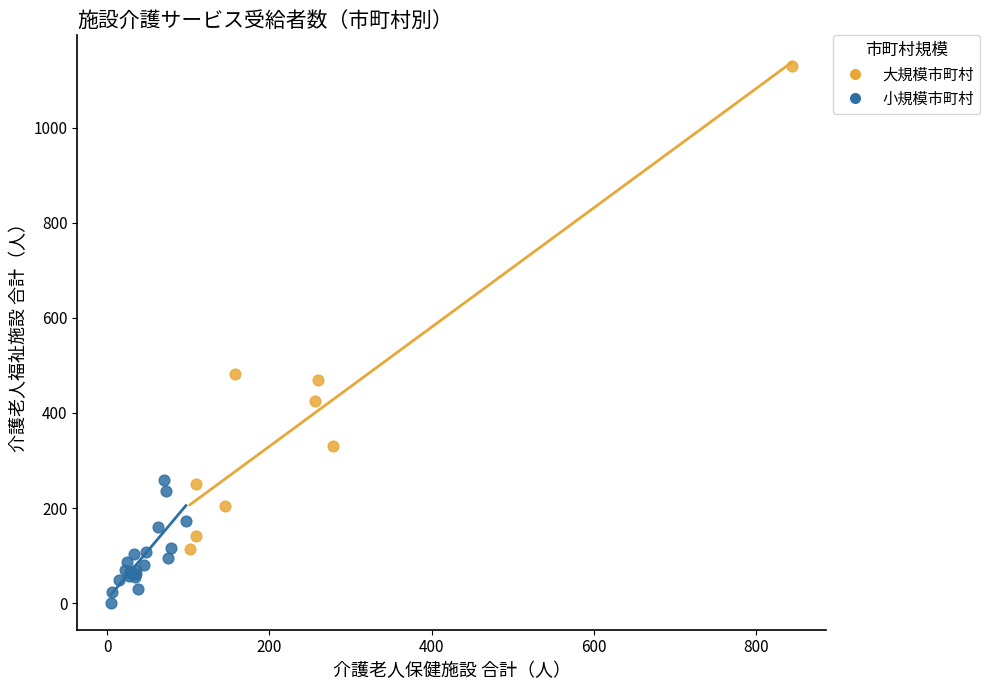

Which series contains the lowest Y value?

小規模市町村